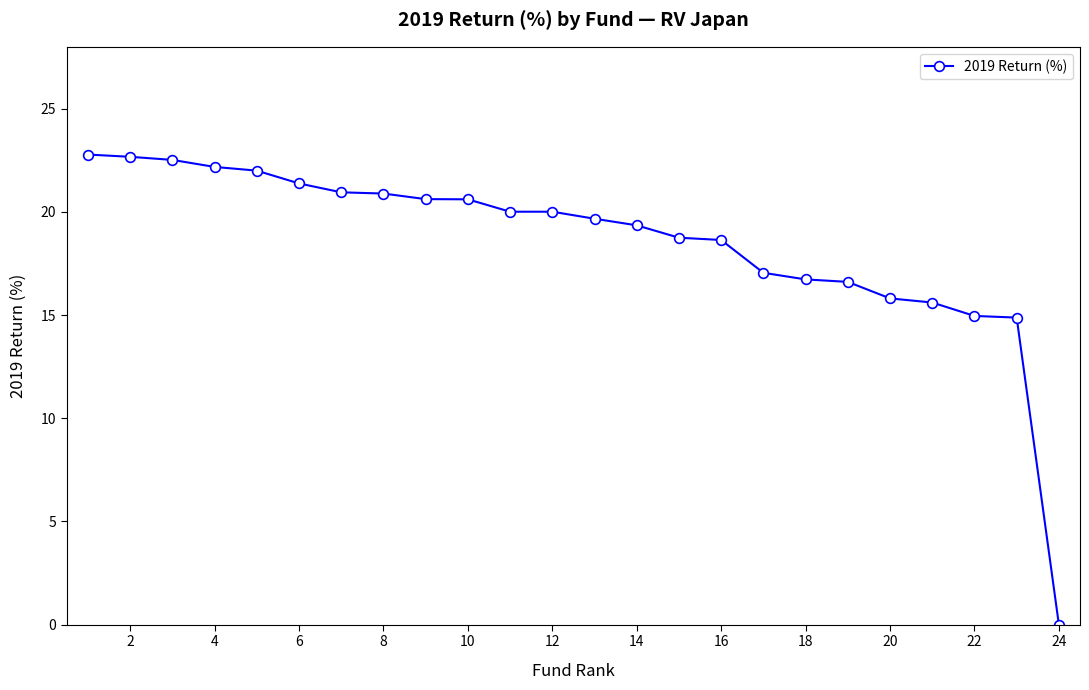

What is the average value?

18.5